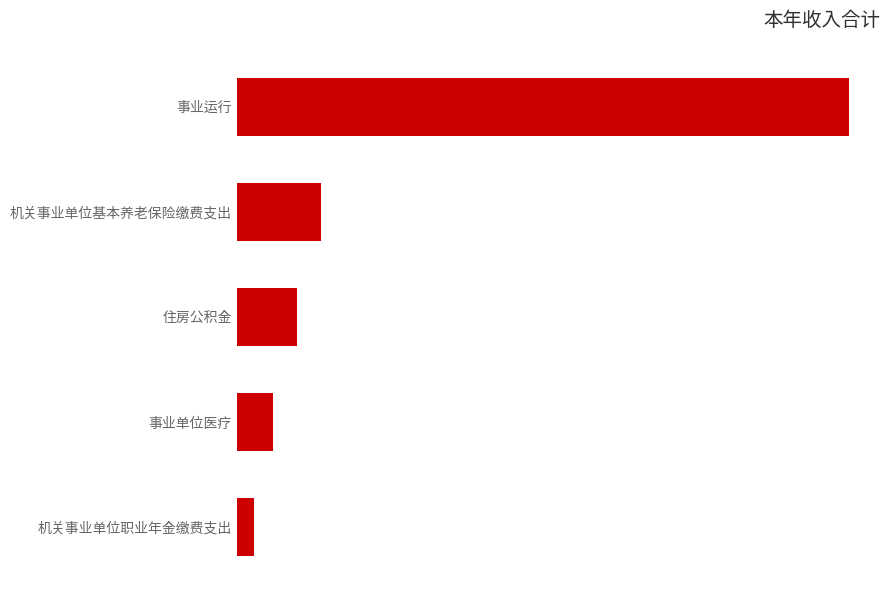

Does the chart contain any negative values?

No